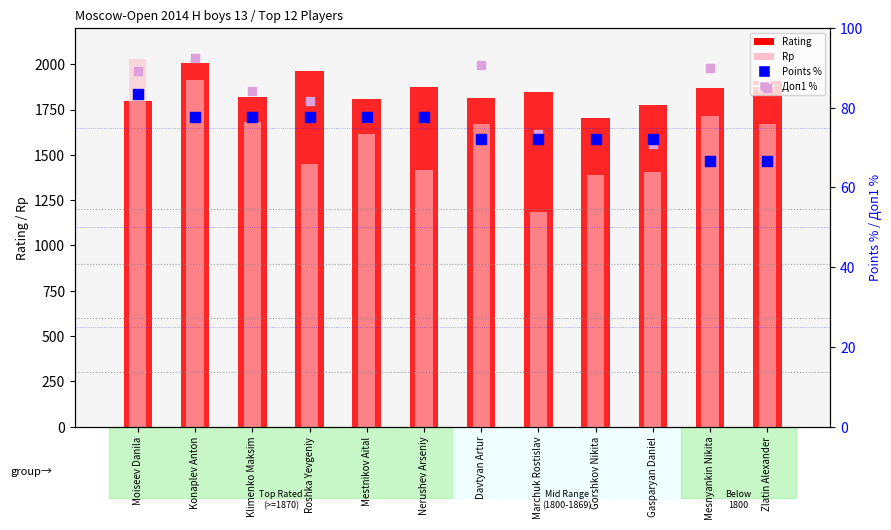

Which series contains the highest Y value?

Rp